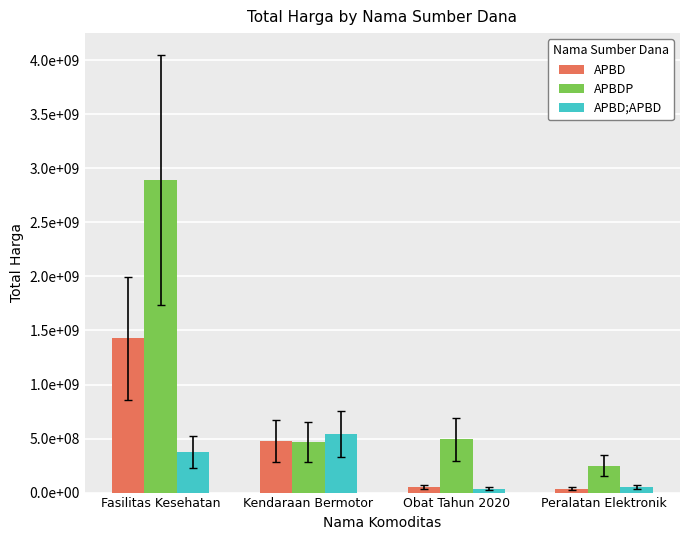

Are the bars grouped side by side (vs. stacked)?

Yes